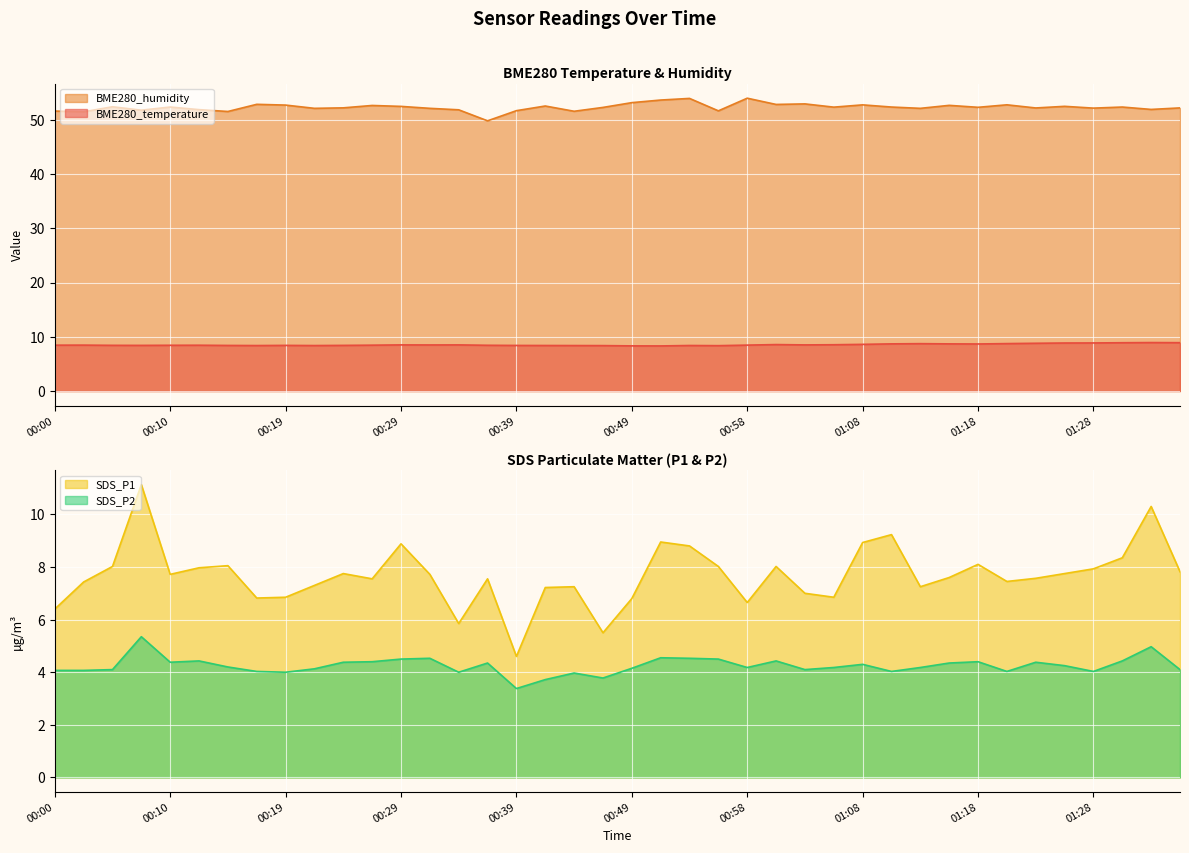

Does the chart display data point markers on the line(s)?

No